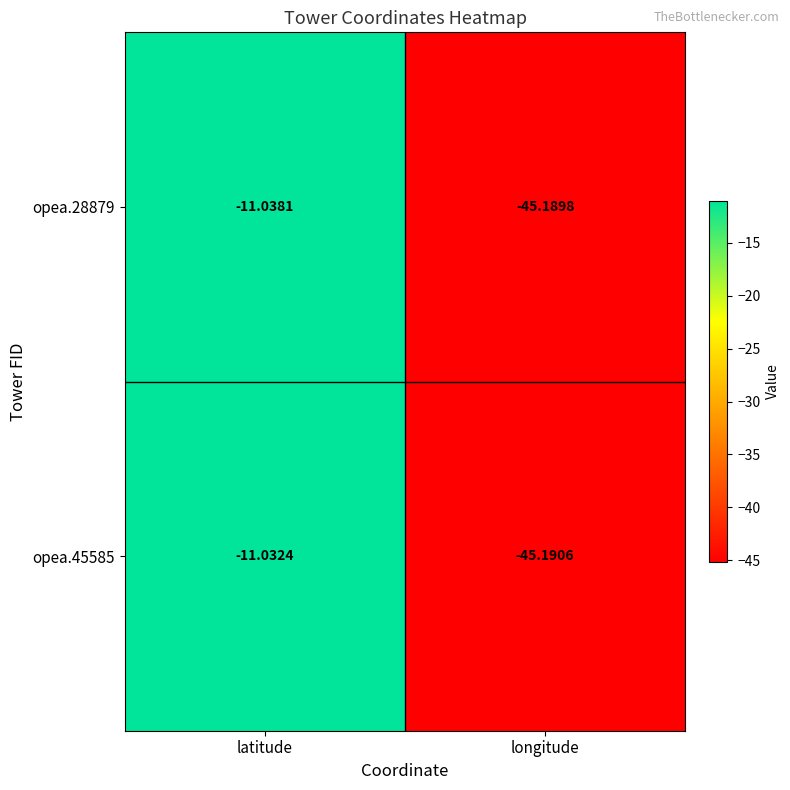

List the labels in order of opea.45585 value, smallest first.

longitude, latitude